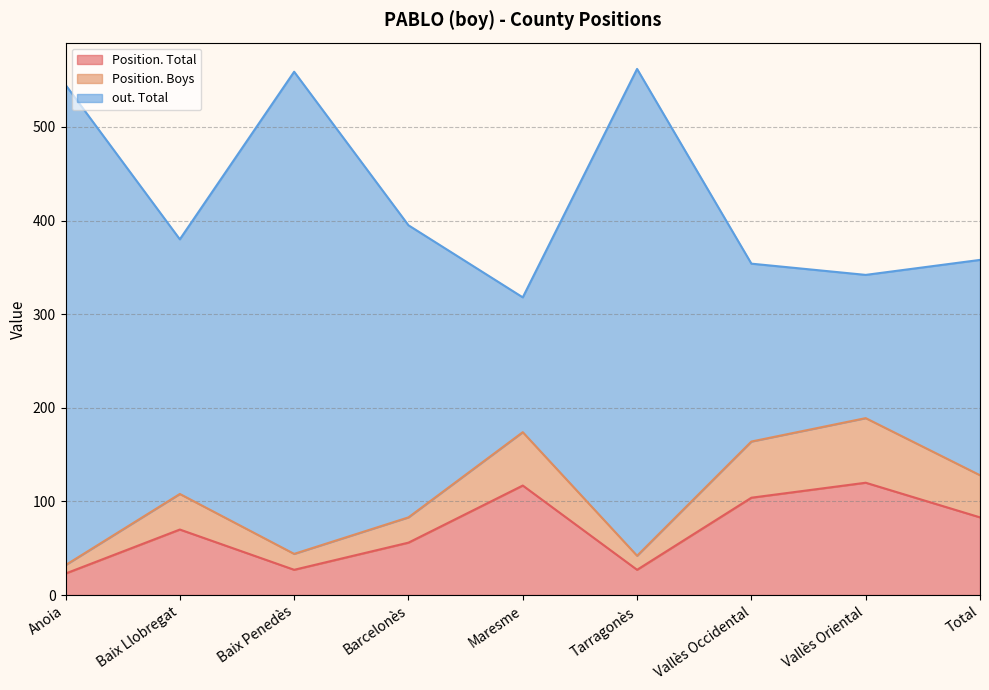

Reading left to right, extract all data points from this chart.

Position. Total: Anoia=23	Baix Llobregat=70	Baix Penedès=27	Barcelonès=56	Maresme=117	Tarragonès=27	Vallès Occidental=104	Vallès Oriental=120	Total=83
Position. Boys: Anoia=32	Baix Llobregat=108	Baix Penedès=44	Barcelonès=83	Maresme=174	Tarragonès=42	Vallès Occidental=164	Vallès Oriental=189	Total=128
out. Total: Anoia=545	Baix Llobregat=380	Baix Penedès=559	Barcelonès=395	Maresme=318	Tarragonès=562	Vallès Occidental=354	Vallès Oriental=342	Total=358